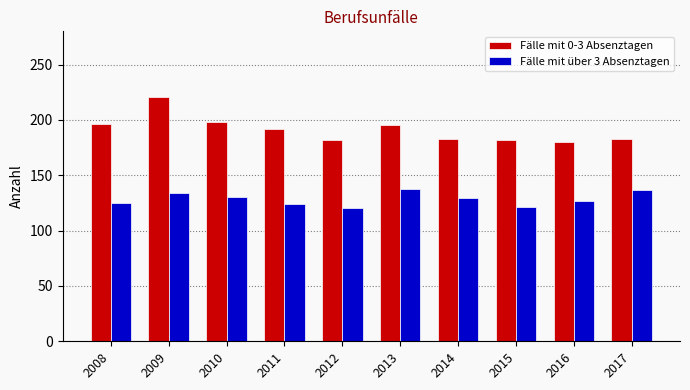

Which series has the largest range (max minus min)?

Fälle mit 0-3 Absenztagen